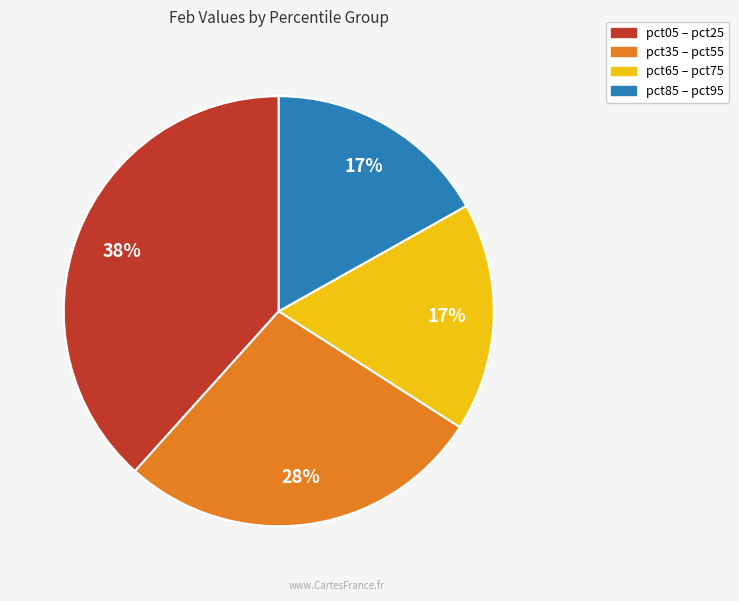

To the nearest percent, what is the average slice percentage?

25%